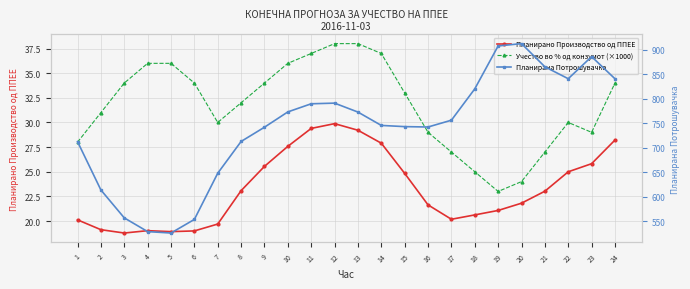

Is the value of Планирано Производство од ППЕЕ at 20 greater than the value of Планирана Потрошувачка at 2?

No